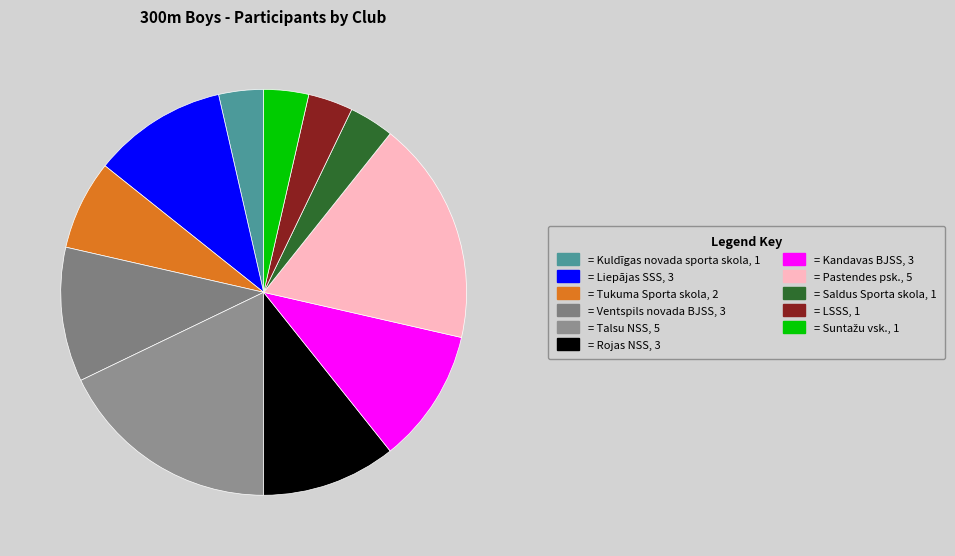

How many segments does this pie chart have?

11